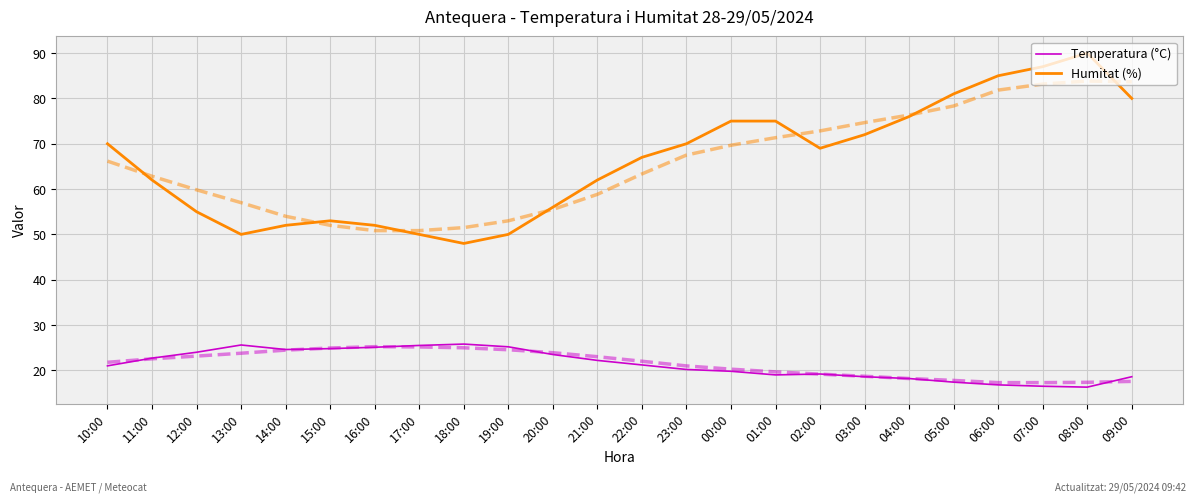

What is the total value across all series at 05:00?

98.4